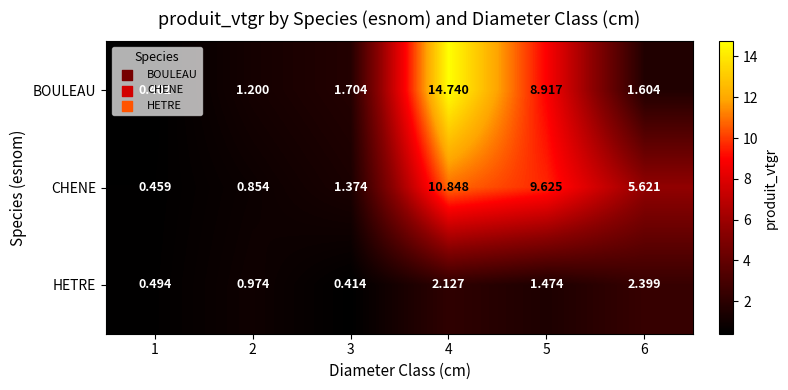

Rank the series by their maximum value, from lowest to highest.

HETRE, CHENE, BOULEAU